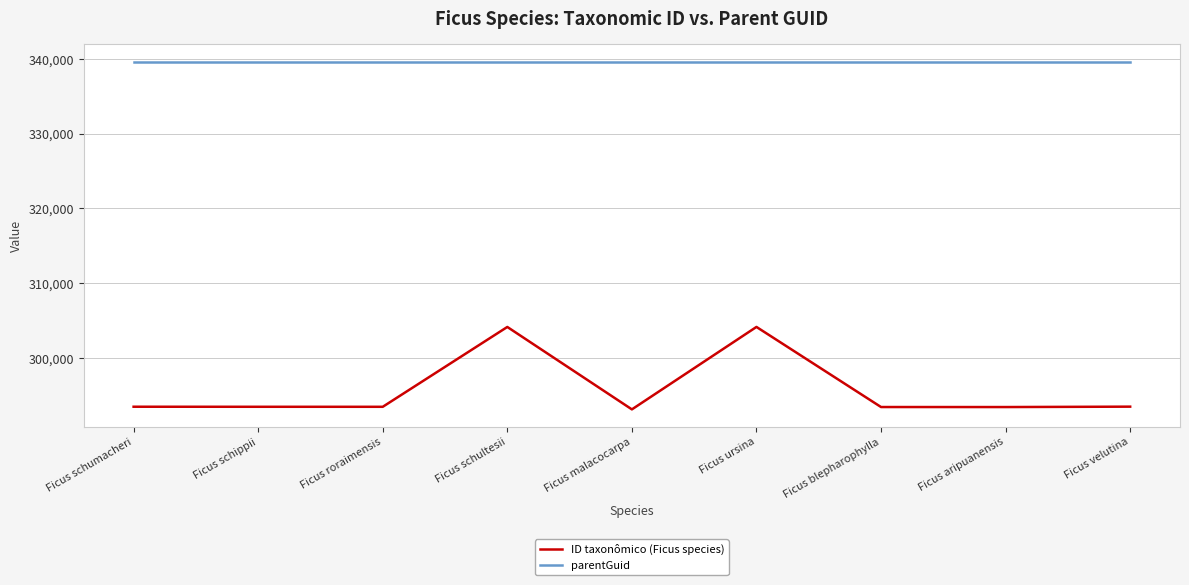

Where does the ID taxonômico (Ficus species) series first go above 293466?

Ficus schumacheri